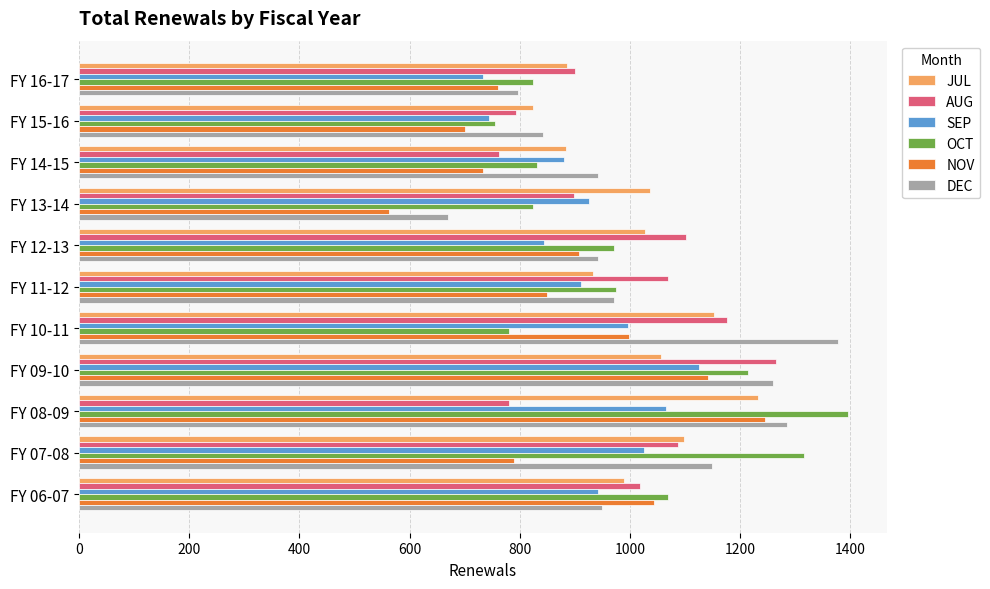

What is the spread (max minus min) of values at FY 08-09?

616